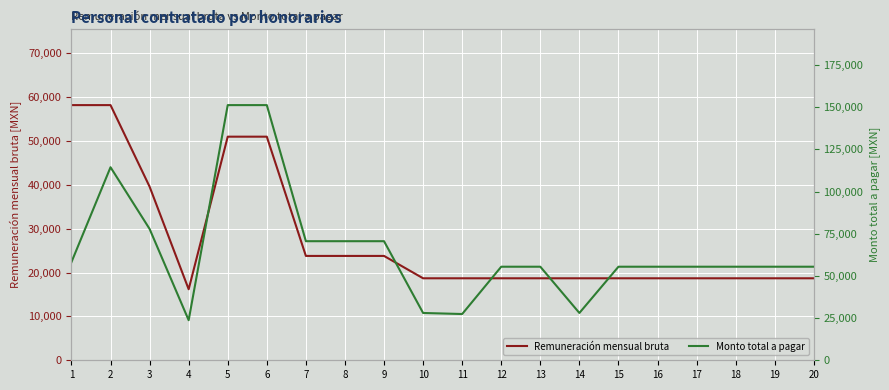

What is the difference between the Monto total a pagar values at 9 and 16?

15130